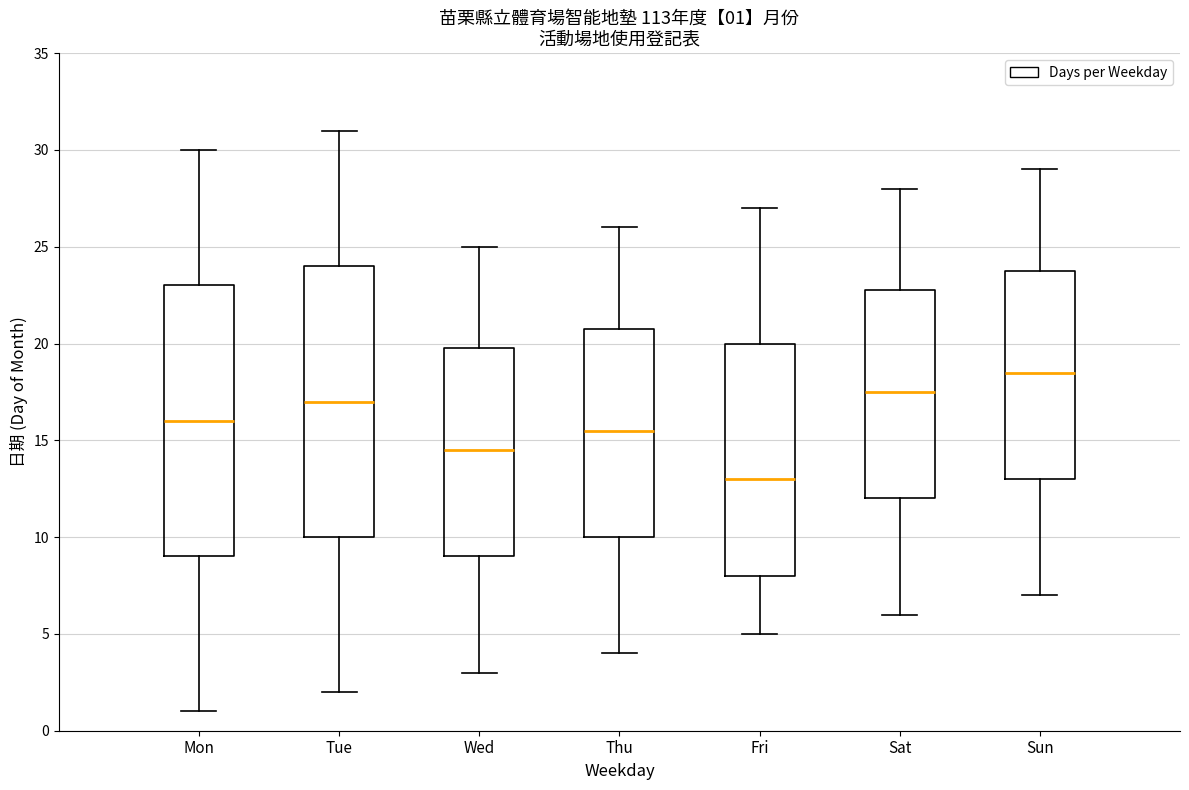

Which box has the lowest median line?

Fri